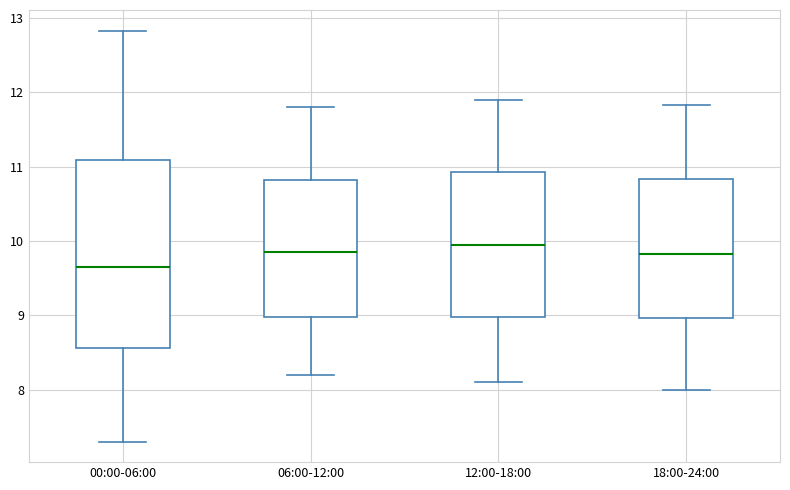

Comparing the boxes themselves (not the whiskers), which one is the tallest?

00:00-06:00